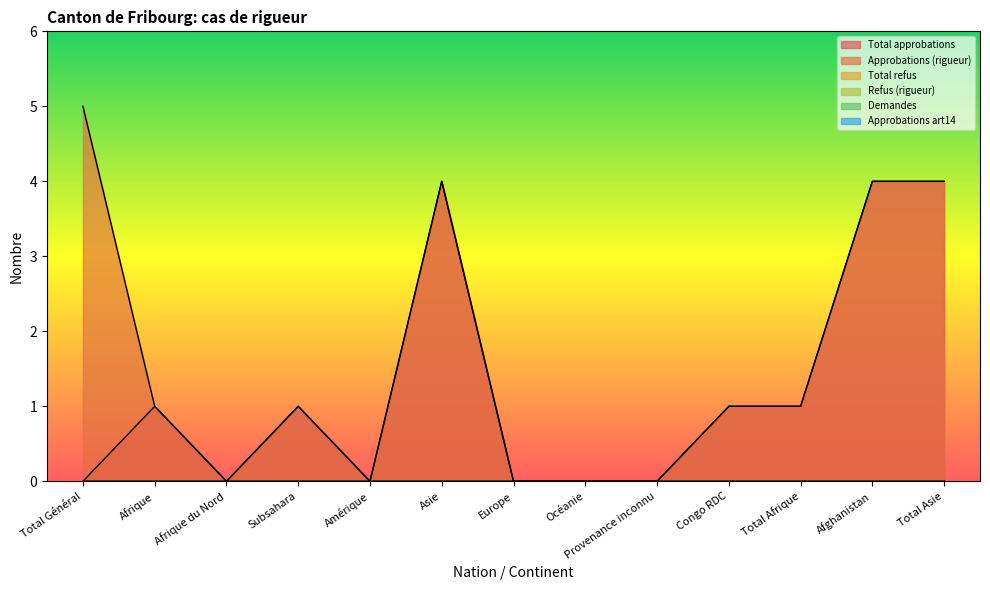

True or false: Refus (rigueur) has a value of 0 at Total Afrique.

True